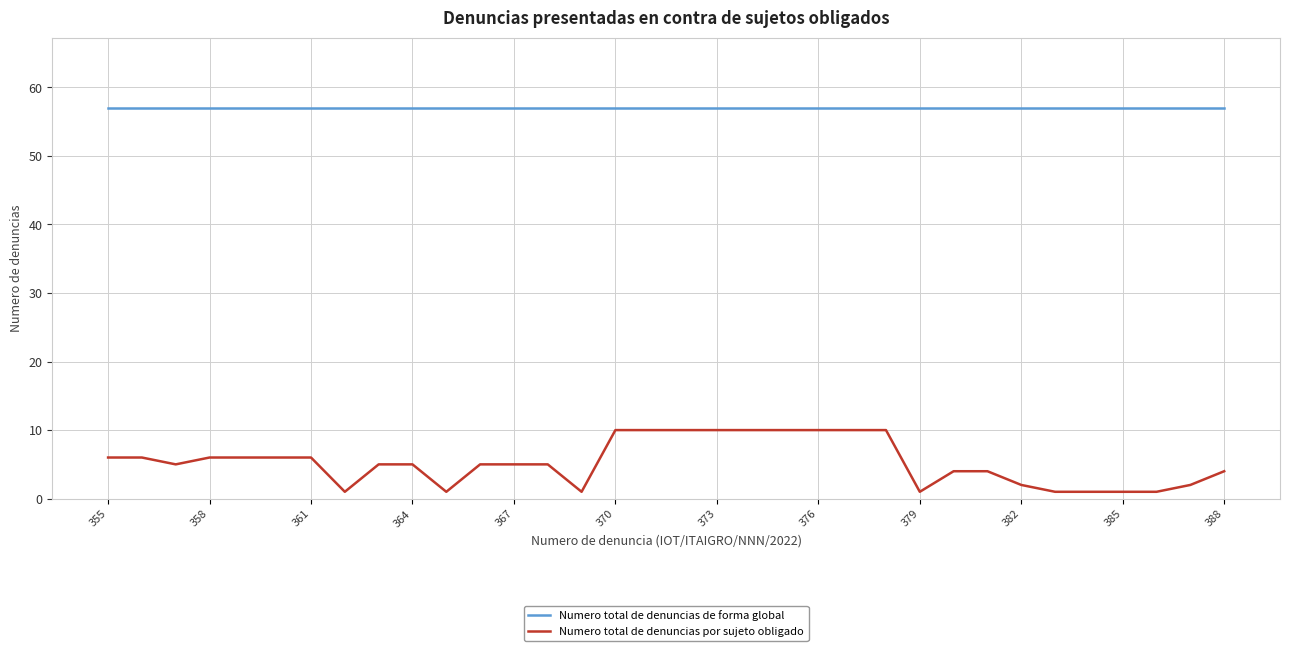

At how many categories does at least one series exceed 21?

34